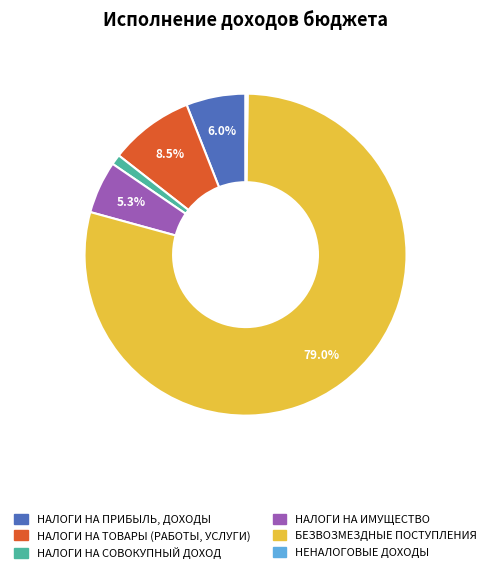

What percentage is the БЕЗВОЗМЕЗДНЫЕ ПОСТУПЛЕНИЯ slice, to the nearest percent?

79%